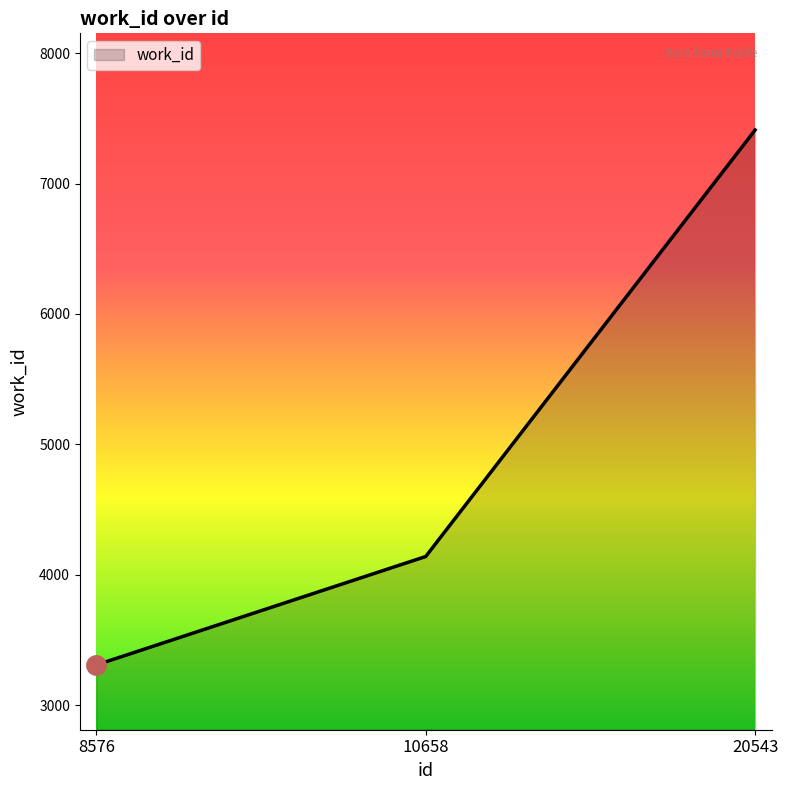

What is the change in value from 10658 to 20543?

+3269